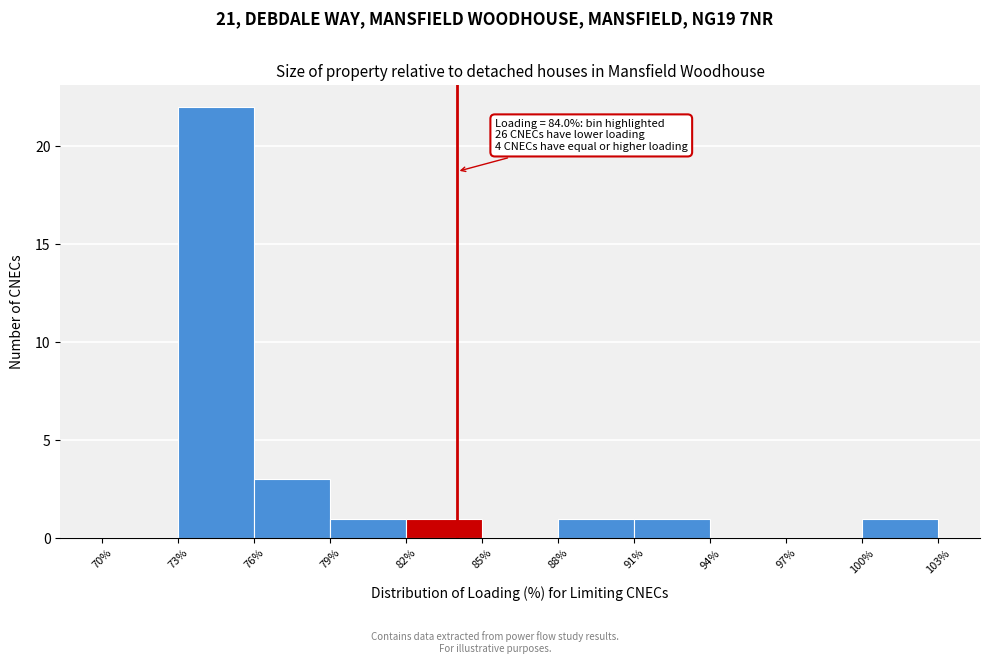

Which range on the x-axis has the tallest bar?

73% to 76%